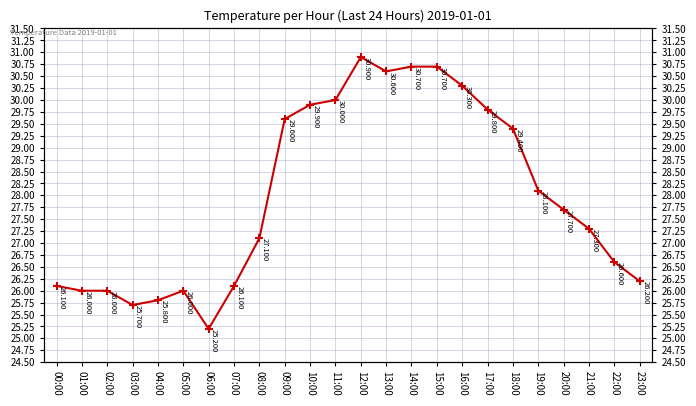

Rank the categories by value from lowest to highest.

06:00, 03:00, 04:00, 01:00, 02:00, 05:00, 00:00, 07:00, 23:00, 22:00, 08:00, 21:00, 20:00, 19:00, 18:00, 09:00, 17:00, 10:00, 11:00, 16:00, 13:00, 14:00, 15:00, 12:00